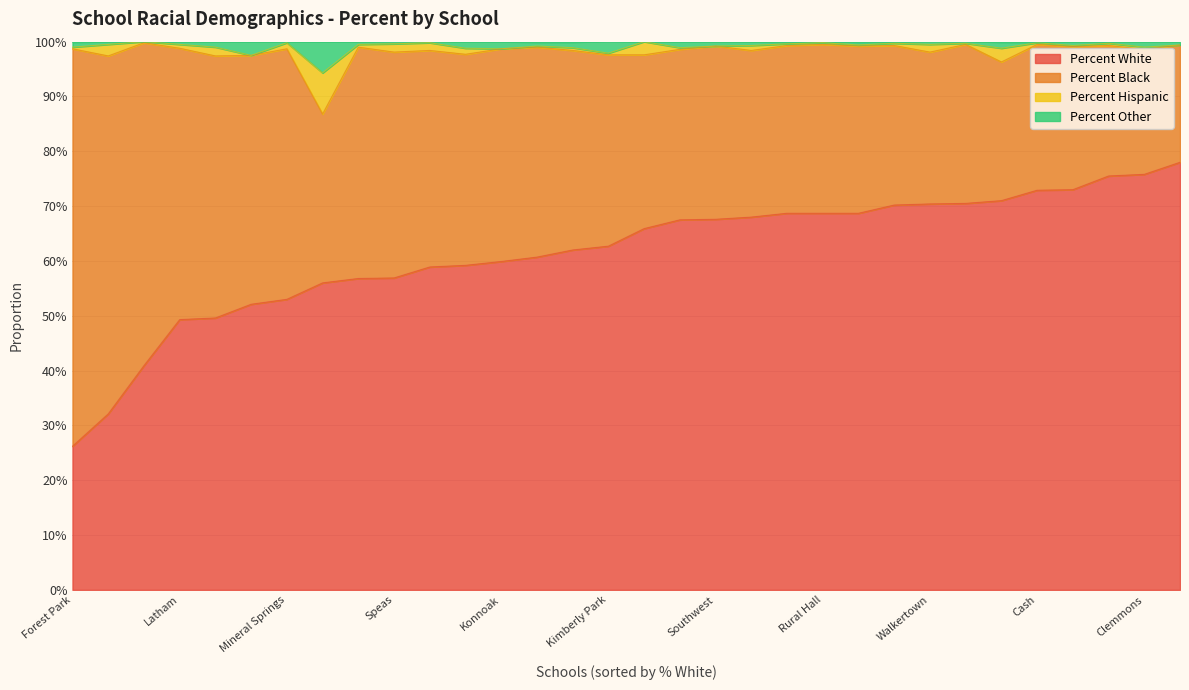

Which series has the widest spread of values?

Percent White